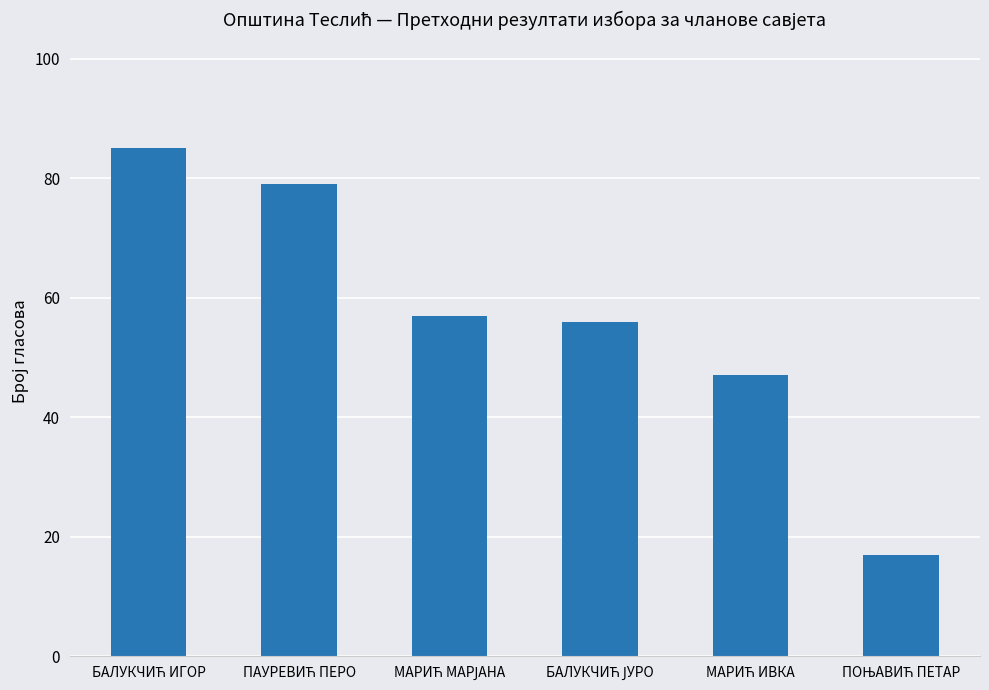

What is the value of the 4th bar from the left?

56